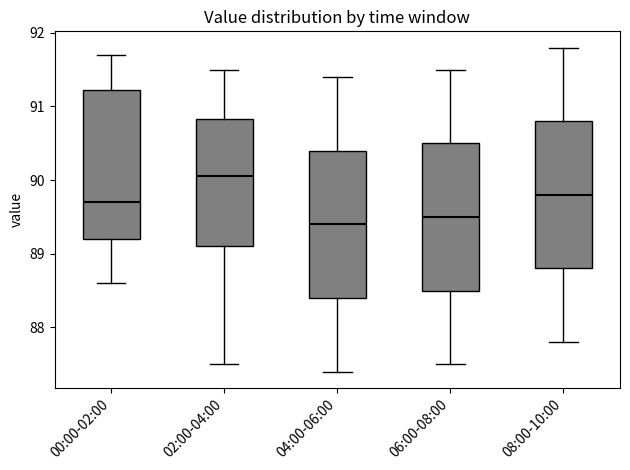

Where is the upper edge of the box for 08:00-10:00 on the y-axis? The values are not printed on the chart, so give them approximately, as read against the axis.

90.8